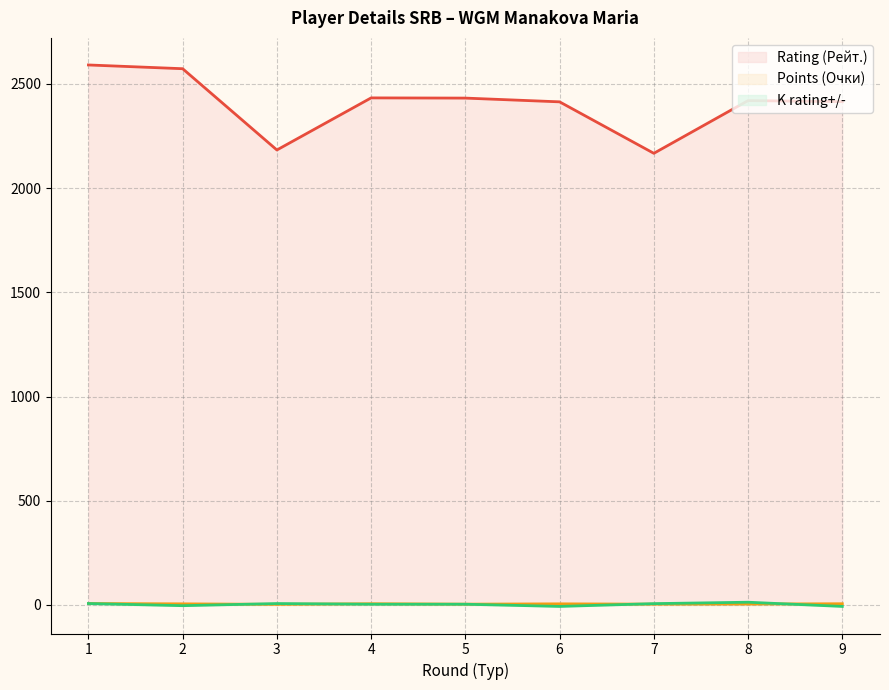

What value does the Rating (Рейт.) series have at 7?

2167.0